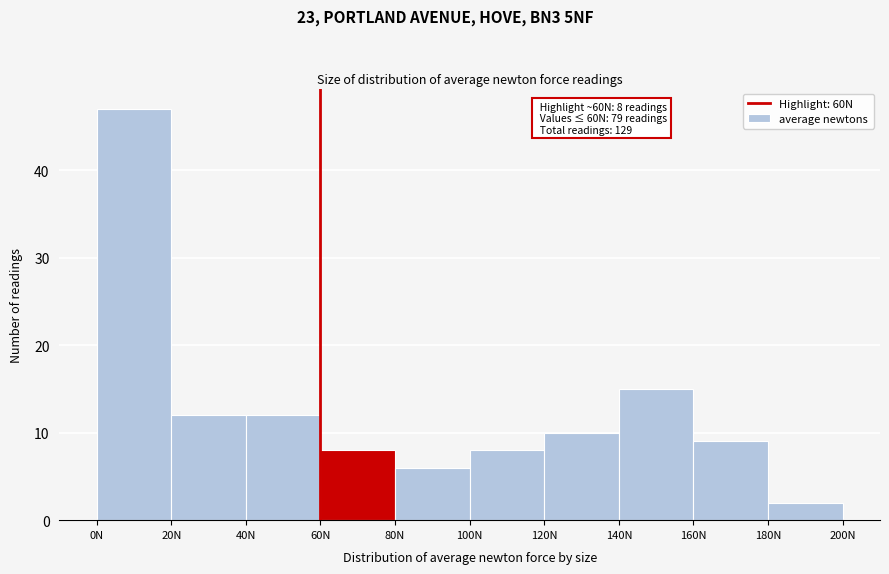

Over which range of the x-axis is the bar tallest?

0 to 20